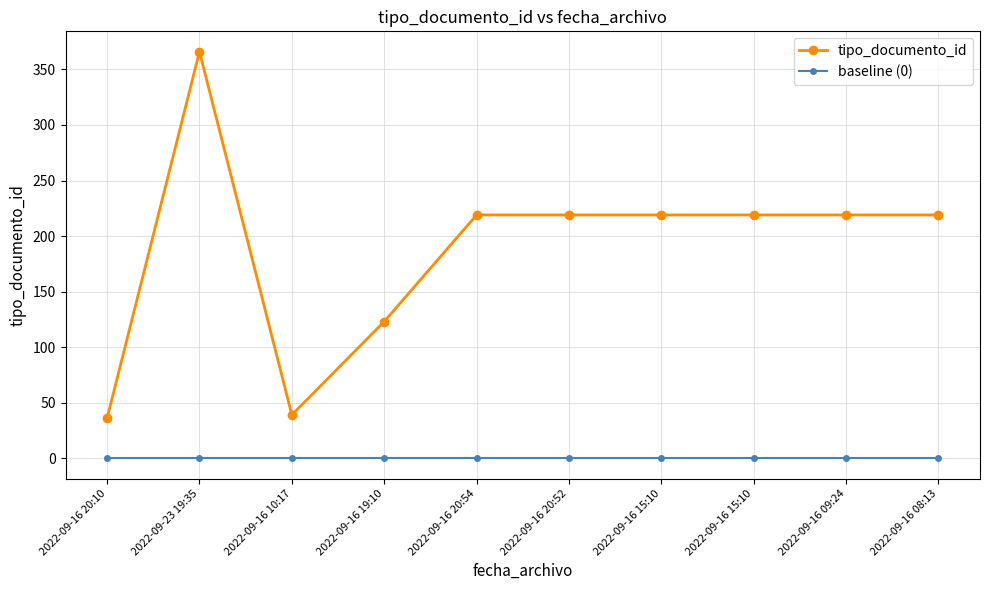

Does the chart have visible grid lines?

Yes